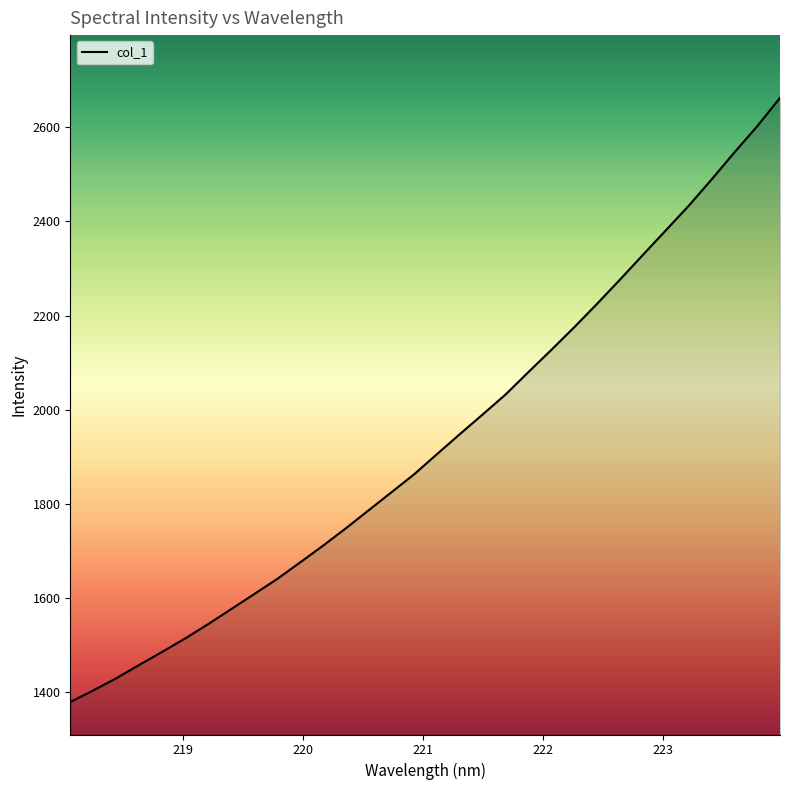

True or false: there are more than 2 points higher than both neighbors.

False